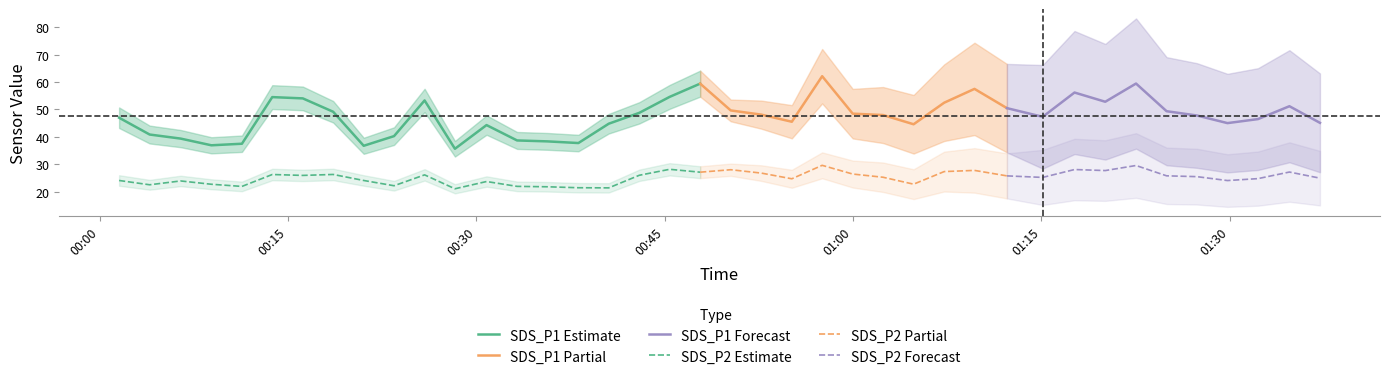

In SDS_P1, how many points are lower than both neighbors (excluding endpoints)?

9